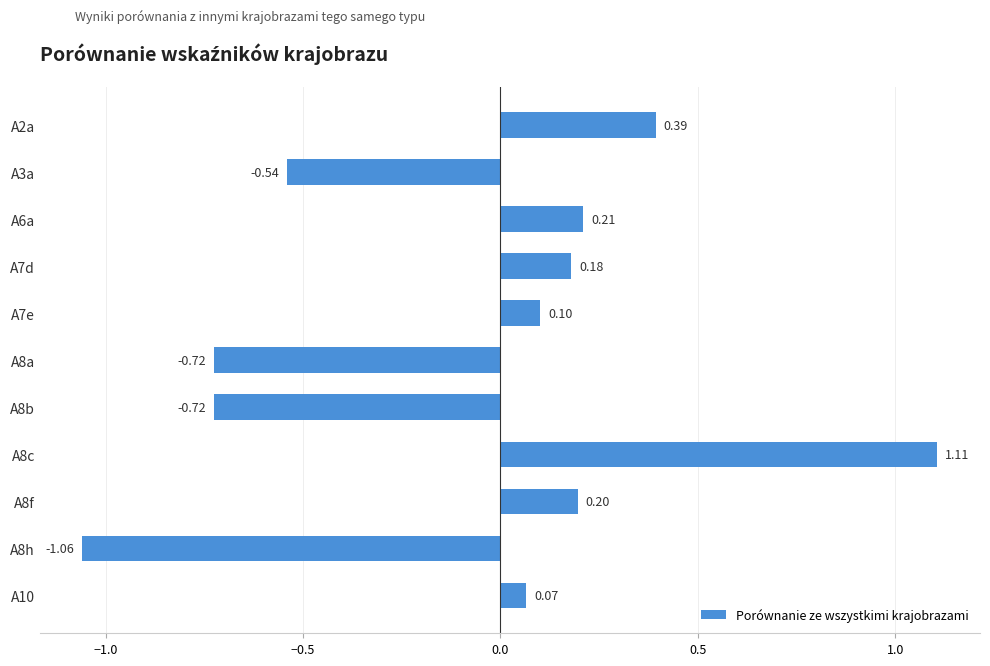

What is the difference between the maximum and minimum values?

2.2